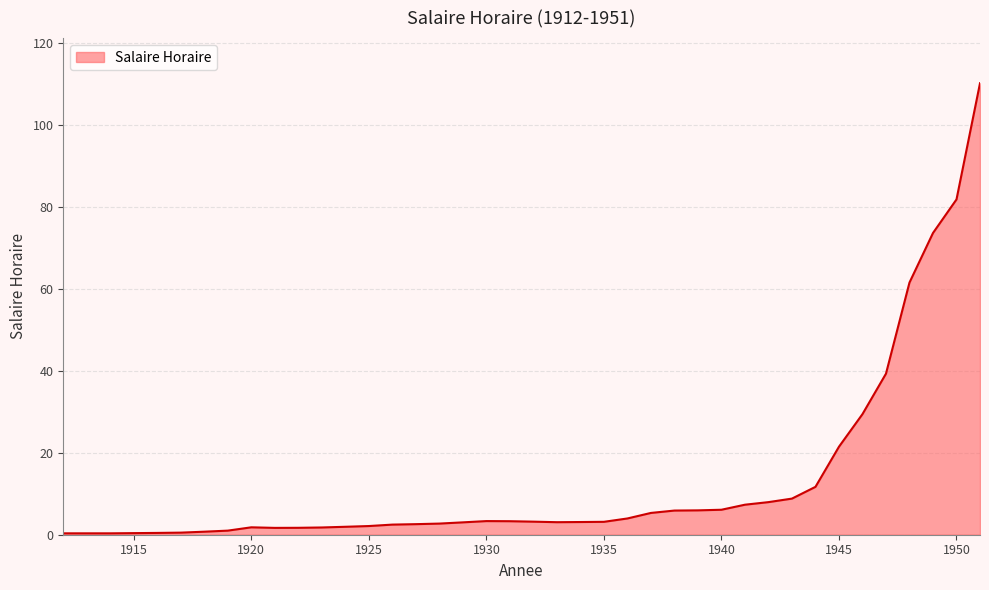

How many lines are shown in the chart?

1